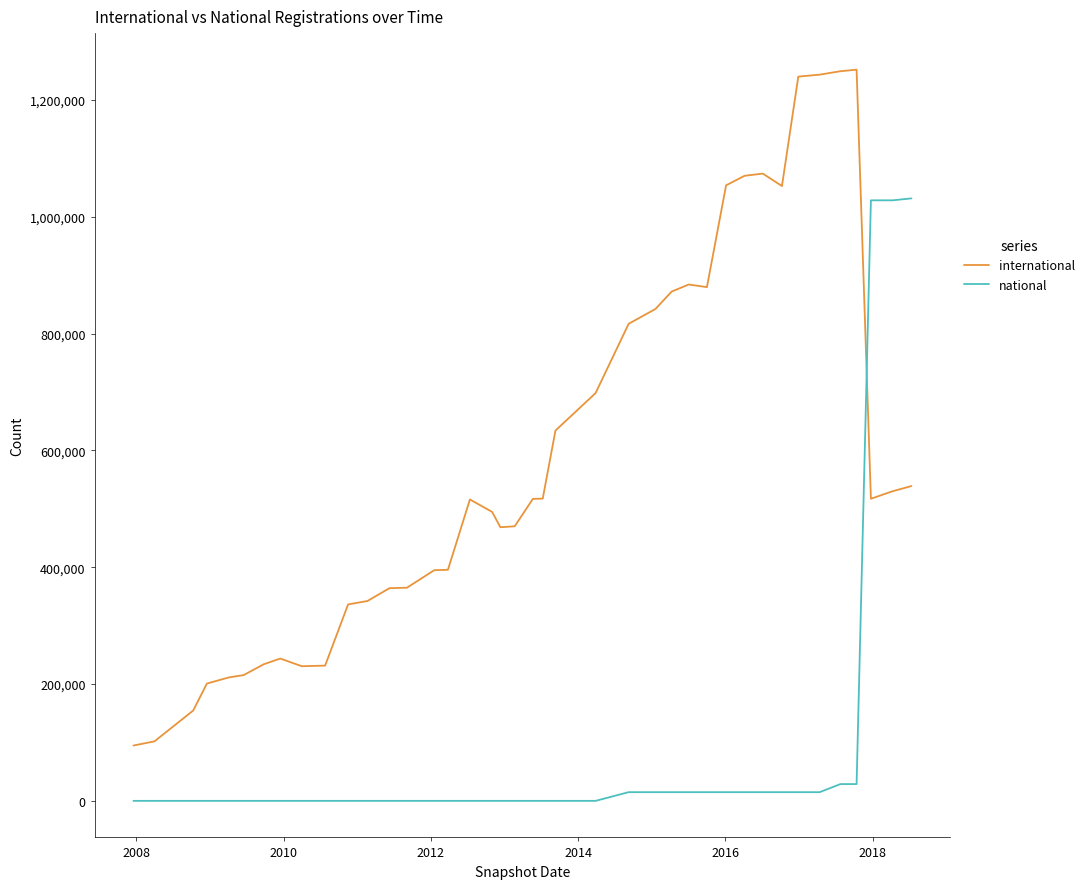

How many series are shown in this chart?

2